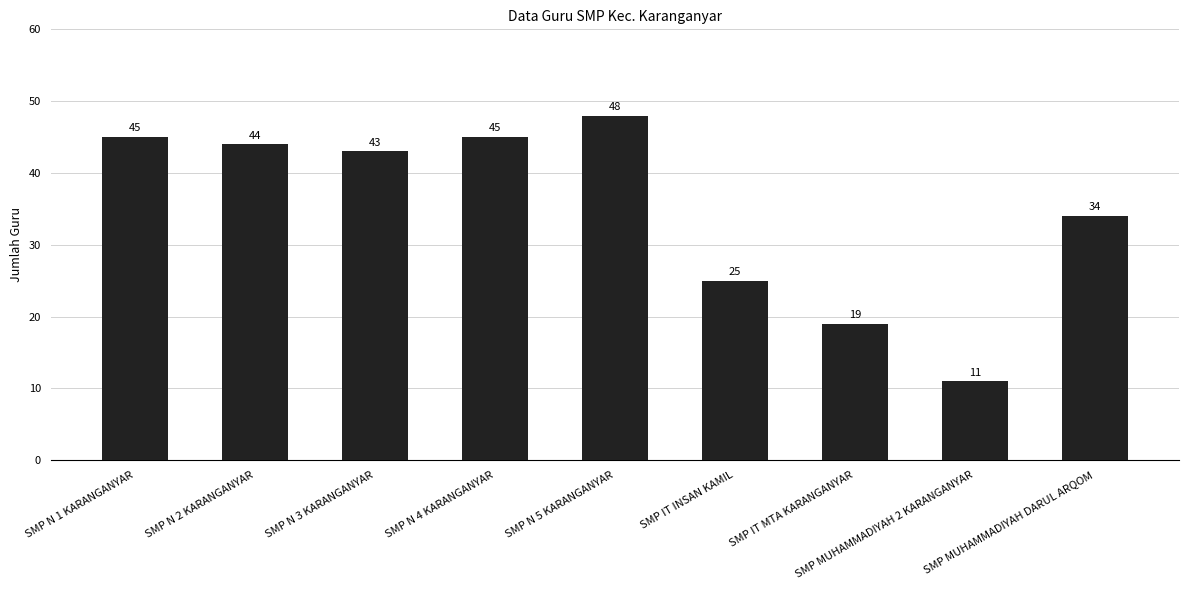

At which category does the chart reach its minimum across all series?

SMP MUHAMMADIYAH 2 KARANGANYAR